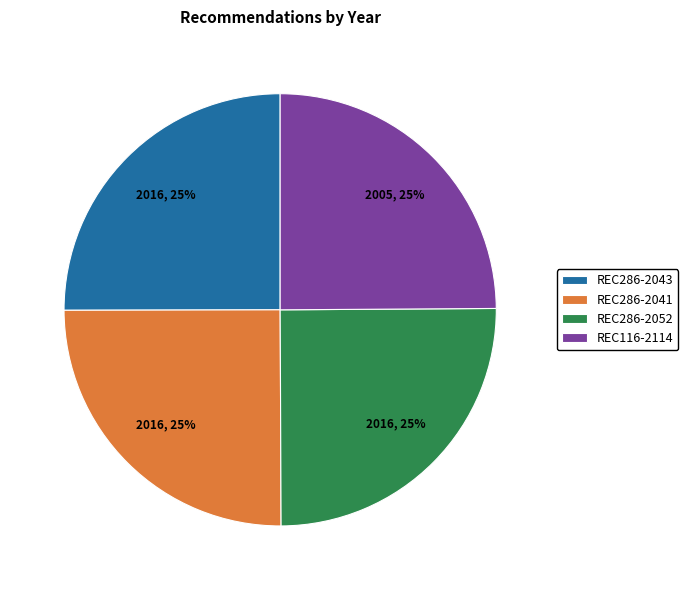

What is the ratio of the value at REC286-2041 to the value at REC116-2114?

1.0